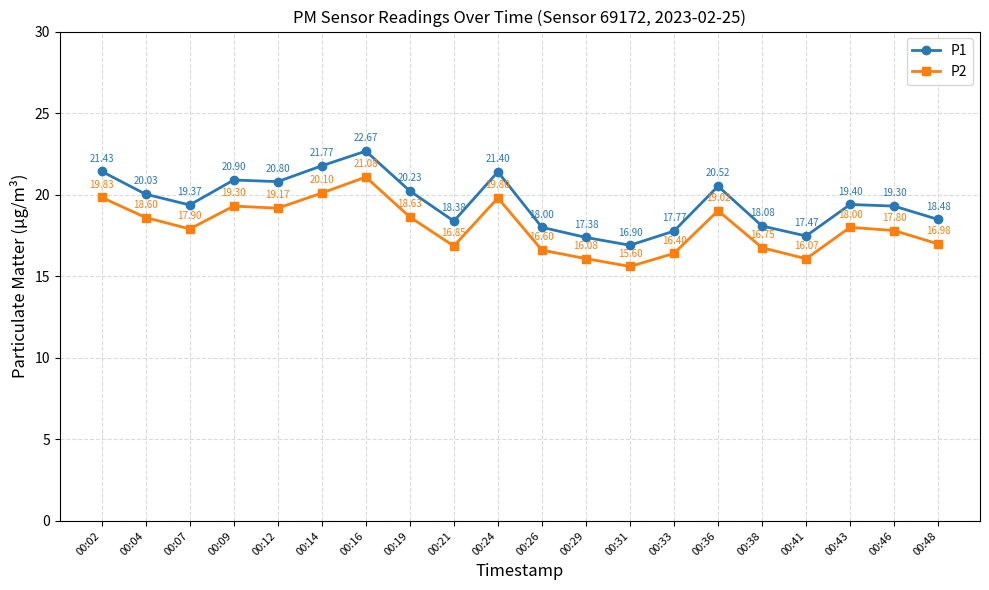

True or false: P1 and P2 intersect in this chart.

False